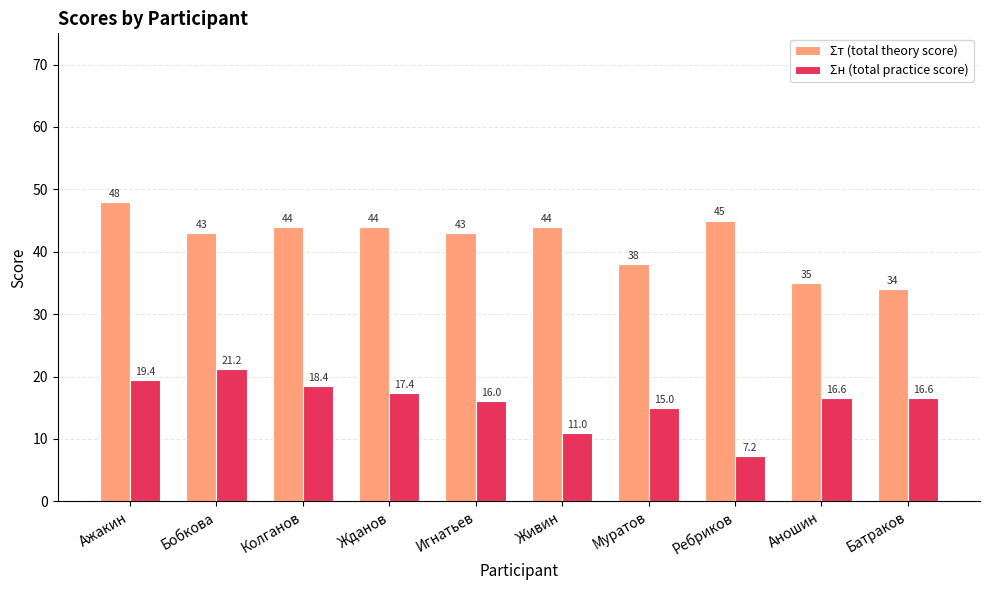

At Ажакин, list the series in order from largest to smallest.

Σт (total theory score), Σн (total practice score)